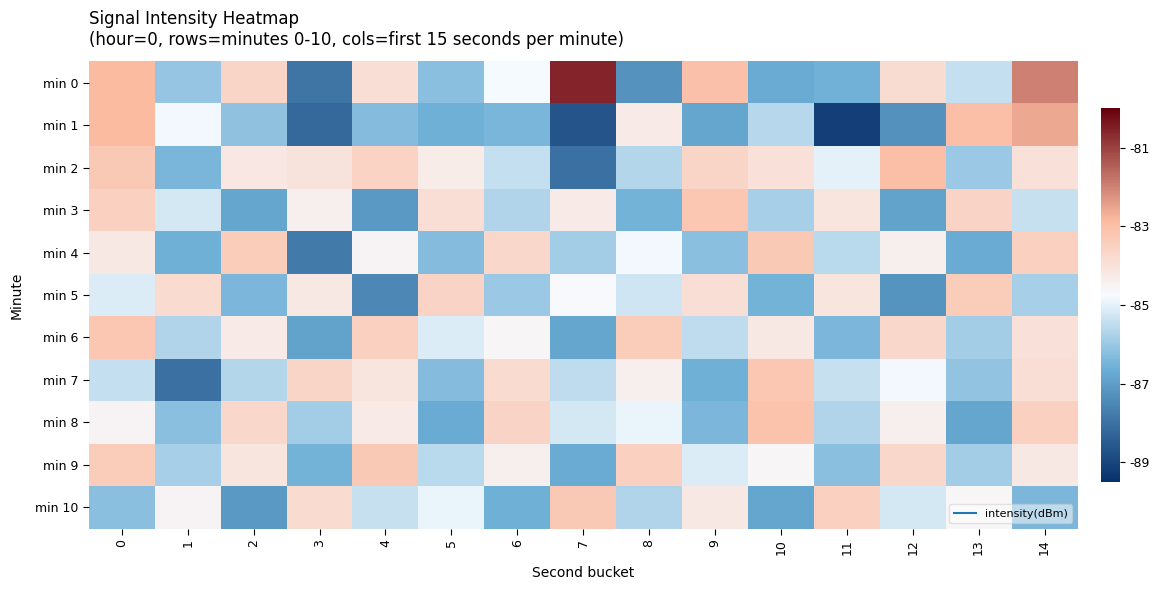

At how many categories does at least one series exceed -81?

1